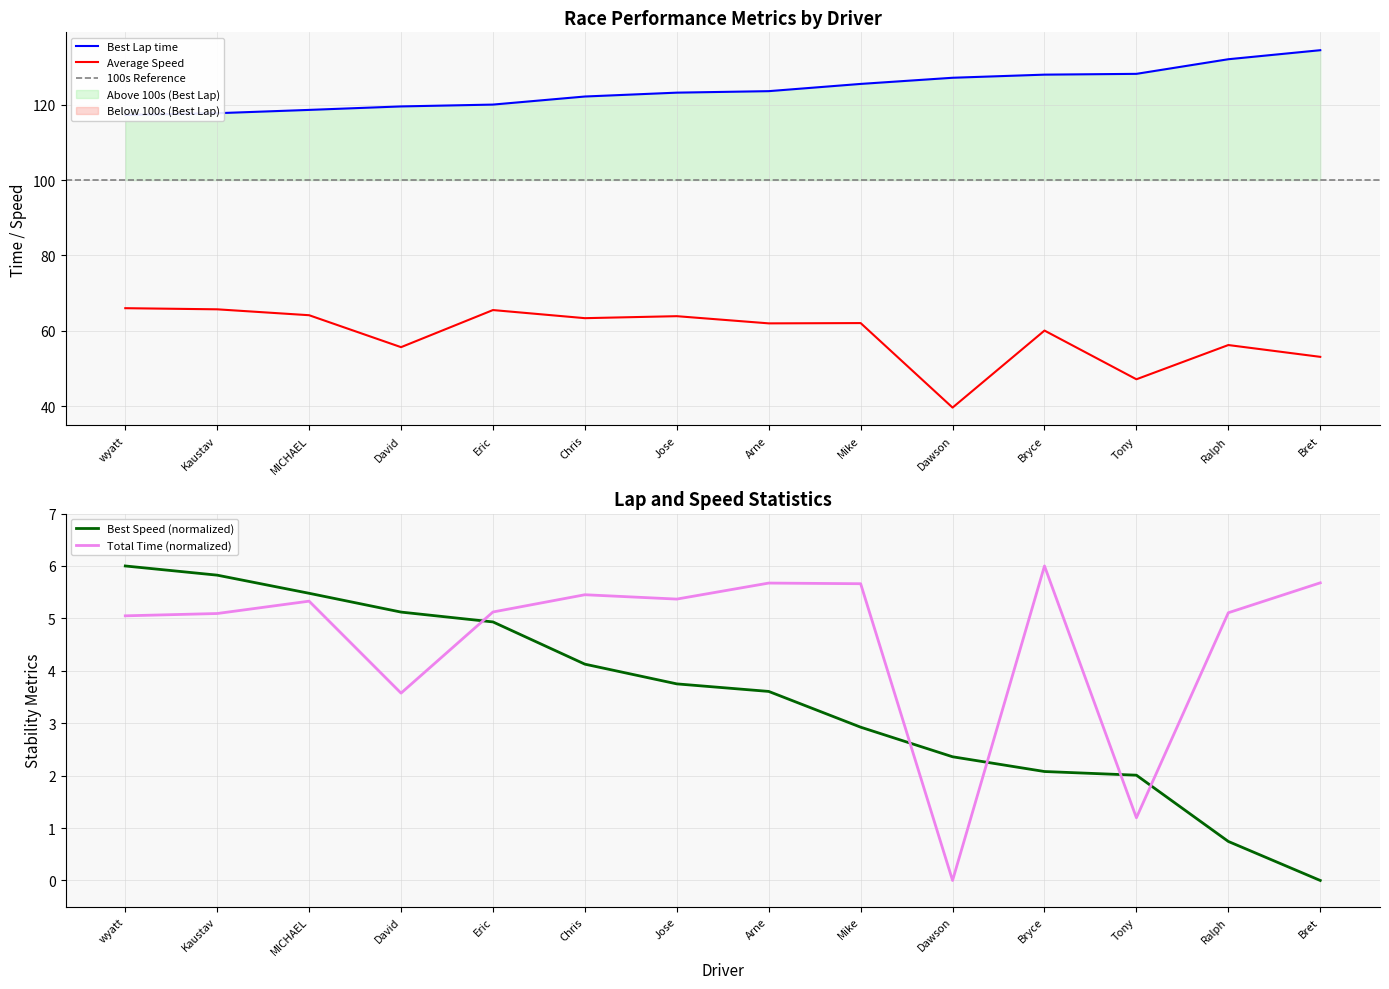

At which label is Total Time (normalized) closest to 3?

David